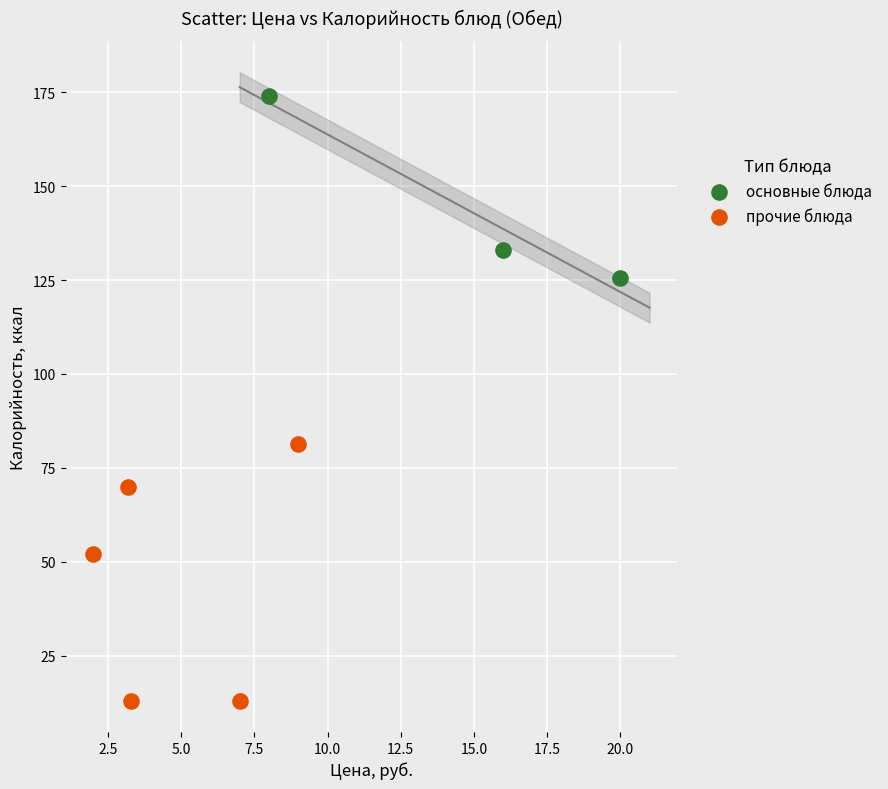

Which series reaches the minimum Y coordinate?

прочие блюда